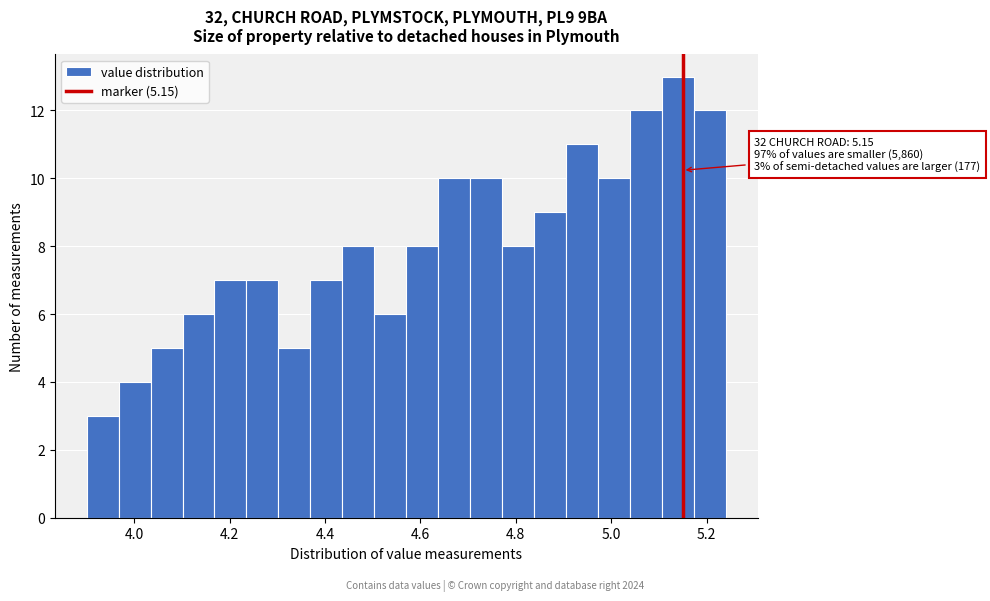

Around what value on the x-axis is the tallest bar? Give the approximate position of its centre, as read against the axis.

5.14